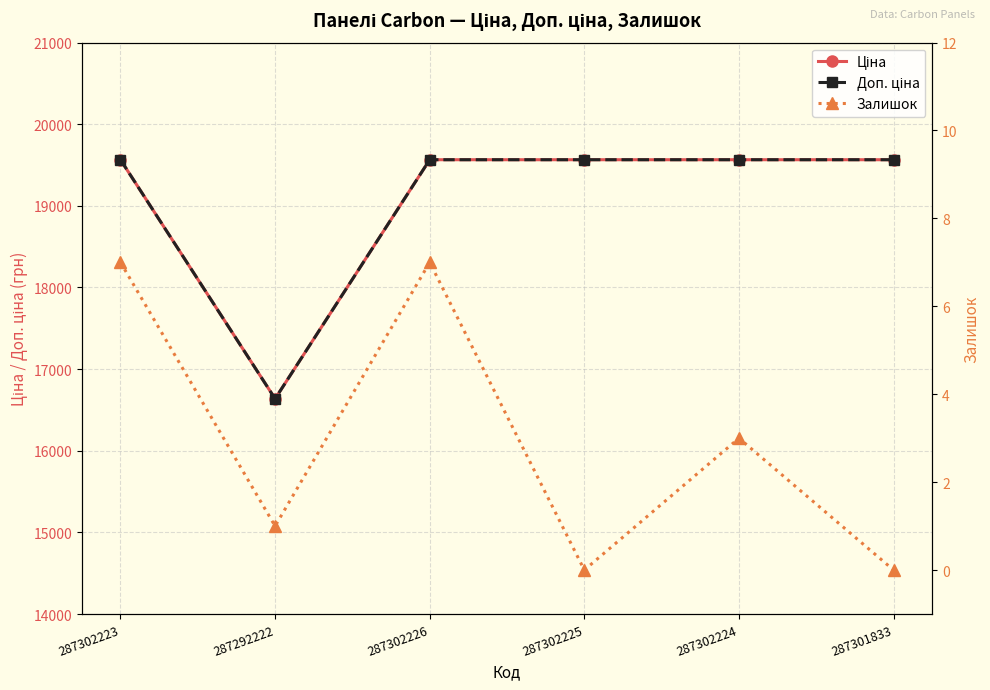

True or false: Доп. ціна and Залишок intersect in this chart.

False